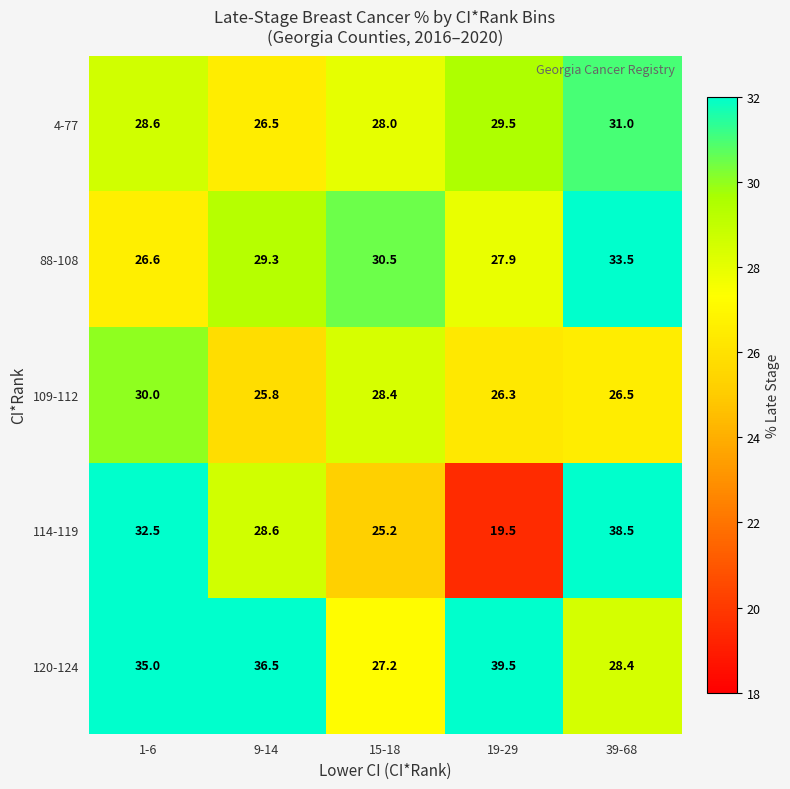

Rank the series at 39-68 from highest to lowest value.

114-119, 88-108, 4-77, 120-124, 109-112